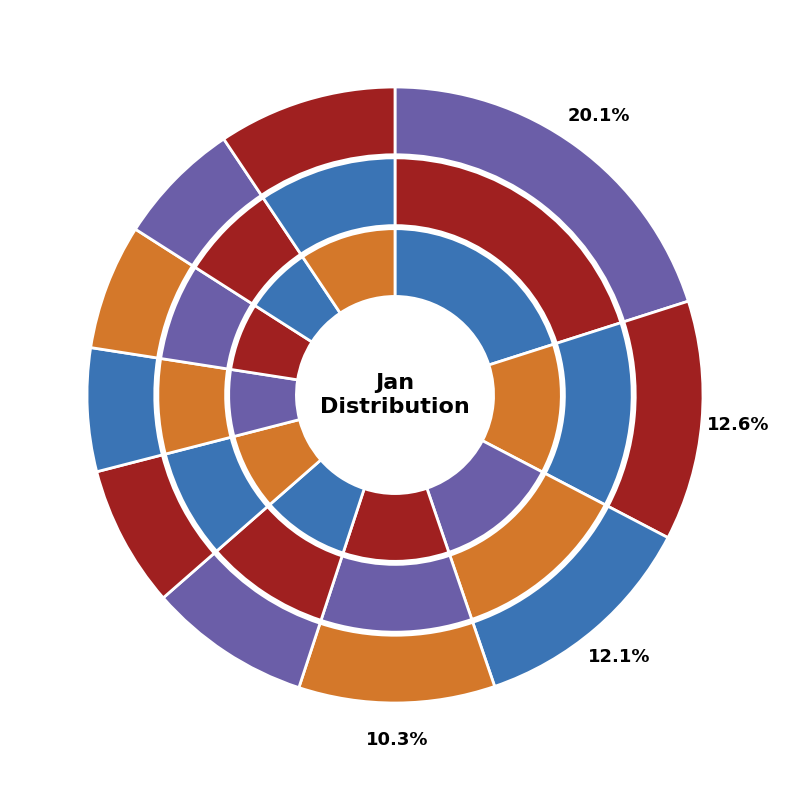

The pct35 slice represents 10% of the pie. True or false?

True